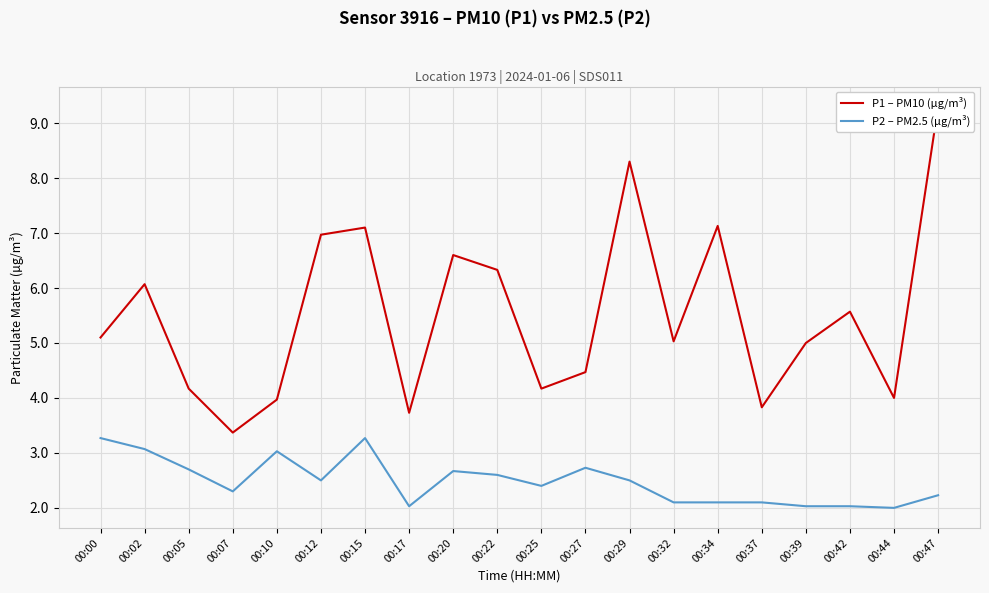

What is the approximate value of P1 – PM10 (µg/m³) at 00:32?

5.0